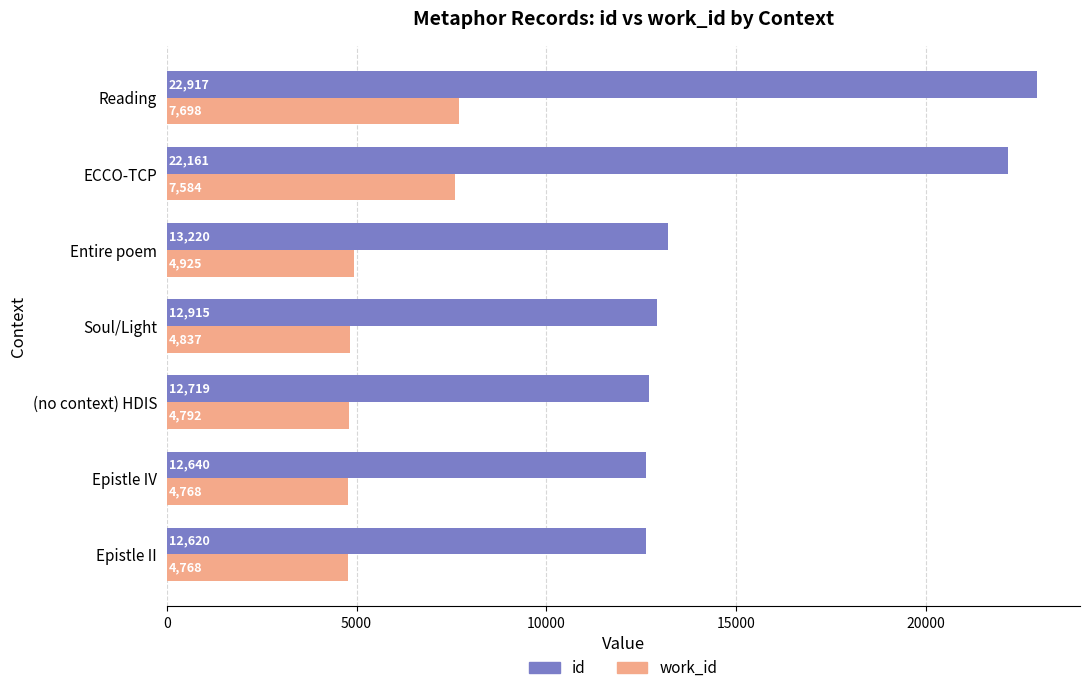

What is the smallest value displayed?

4768